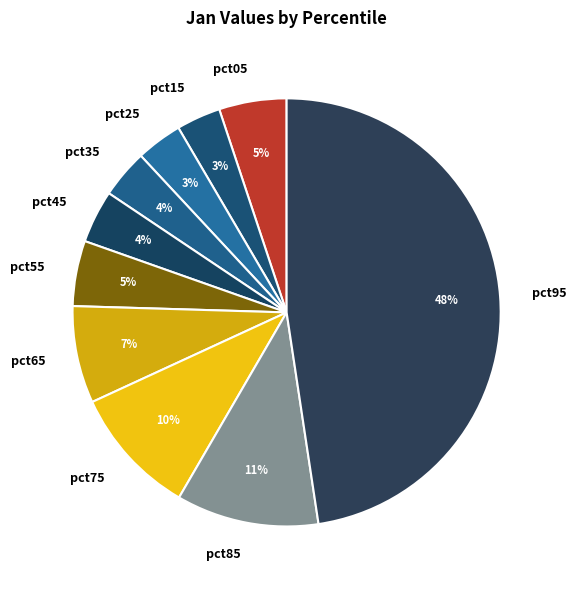

What is the largest slice in the pie chart?

pct95